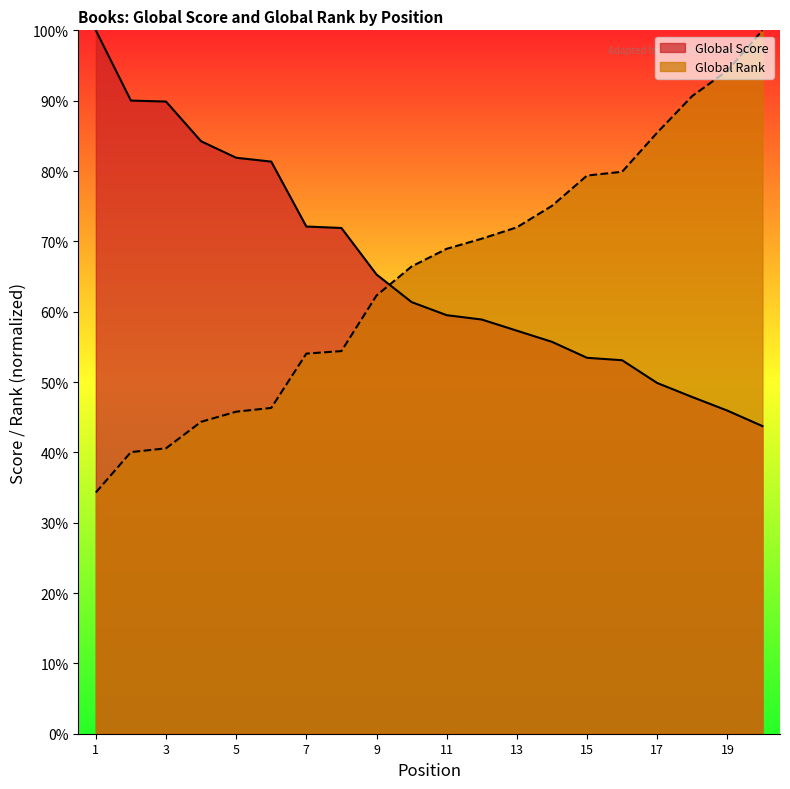

What is the value of the Global Rank point at the 13th from the left?

72.0